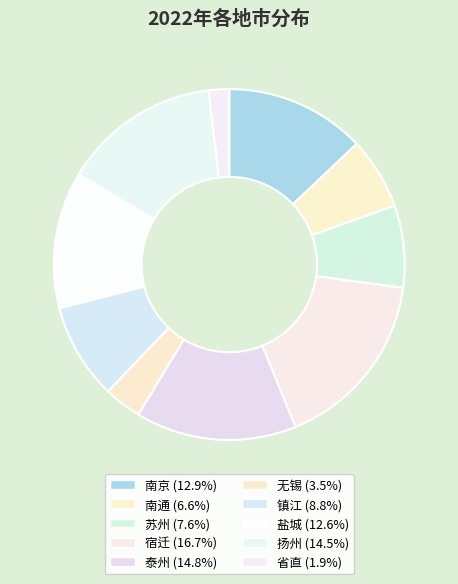

Which slice is the smallest?

省直